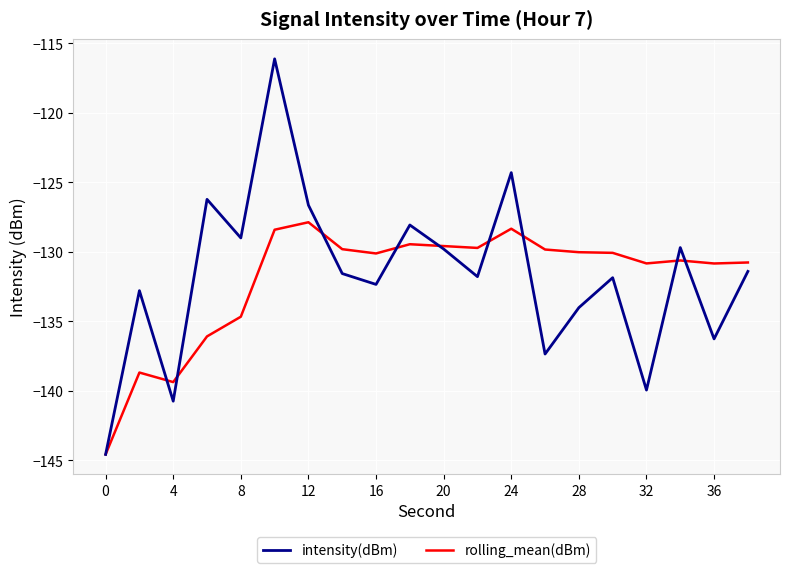

What is the lowest value of the intensity(dBm) series?

-144.6